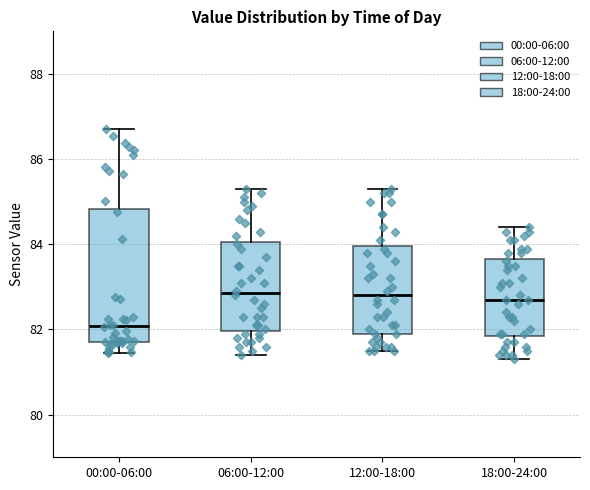

Reading left to right, read every box against the y-axis: the position of its median line, the range the box covers, and the ends of its whiskers. The values are not printed on the chart, so give them approximately, as read against the axis.

00:00-06:00: median 82.0, box 81.6 to 84.8, whiskers 81.4 to 86.8
06:00-12:00: median 82.8, box 82.0 to 84.0, whiskers 81.4 to 85.4
12:00-18:00: median 82.8, box 82.0 to 84.0, whiskers 81.6 to 85.4
18:00-24:00: median 82.8, box 81.8 to 83.6, whiskers 81.4 to 84.4